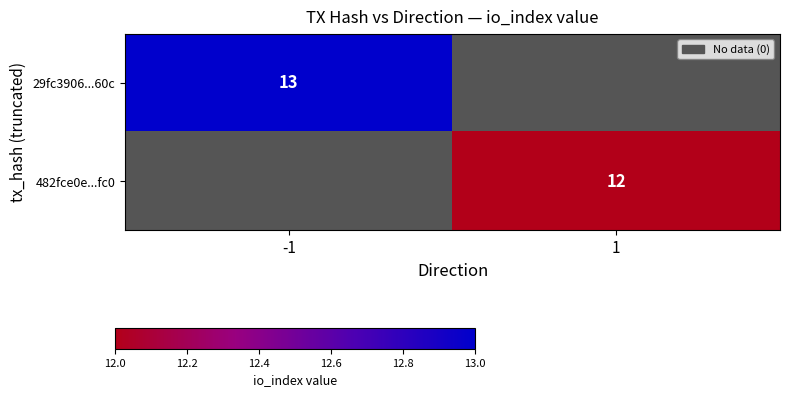

Is it true that 29fc3906...60c equals 19 at -1?

False